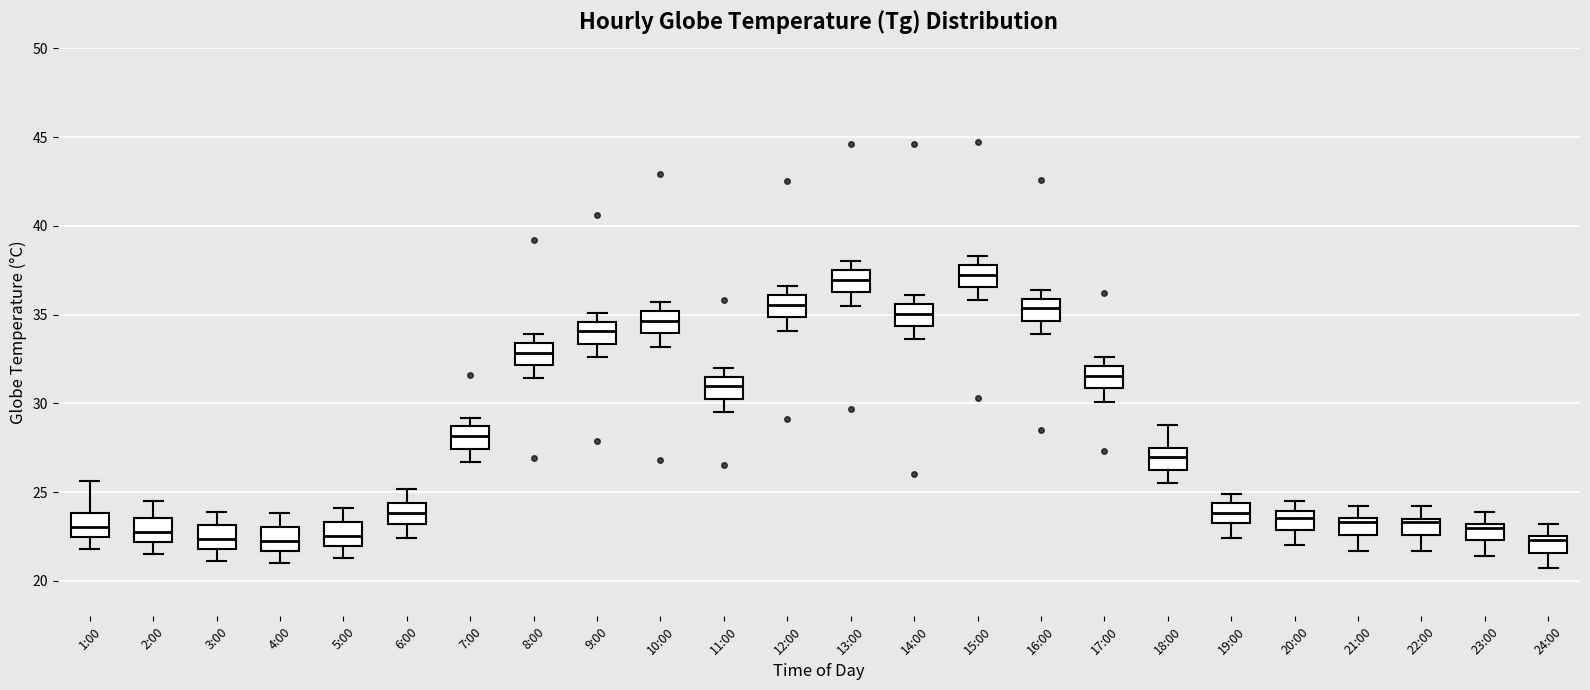

Reading left to right, read every box against the y-axis: the position of its median line, the range the box covers, and the ends of its whiskers. The values are not printed on the chart, so give them approximately, as read against the axis.

1:00: median 23.0, box 22.5 to 24.0, whiskers 22.0 to 25.5
2:00: median 23.0, box 22.0 to 23.5, whiskers 21.5 to 24.5
3:00: median 22.5, box 22.0 to 23.0, whiskers 21.0 to 24.0
4:00: median 22.5, box 21.5 to 23.0, whiskers 21.0 to 24.0
5:00: median 22.5, box 22.0 to 23.5, whiskers 21.5 to 24.0
6:00: median 24.0, box 23.0 to 24.5, whiskers 22.5 to 25.0
7:00: median 28.0, box 27.5 to 28.5, whiskers 26.5 to 29.0
8:00: median 33.0, box 32.0 to 33.5, whiskers 31.5 to 34.0
9:00: median 34.0, box 33.5 to 34.5, whiskers 32.5 to 35.0
10:00: median 34.5, box 34.0 to 35.0, whiskers 33.0 to 35.5
11:00: median 31.0, box 30.5 to 31.5, whiskers 29.5 to 32.0
12:00: median 35.5, box 35.0 to 36.0, whiskers 34.0 to 36.5
13:00: median 37.0, box 36.5 to 37.5, whiskers 35.5 to 38.0
14:00: median 35.0, box 34.5 to 35.5, whiskers 33.5 to 36.0
15:00: median 37.5, box 36.5 to 38.0, whiskers 36.0 to 38.5
16:00: median 35.5, box 34.5 to 36.0, whiskers 34.0 to 36.5
17:00: median 31.5, box 31.0 to 32.0, whiskers 30.0 to 32.5
18:00: median 27.0, box 26.5 to 27.5, whiskers 25.5 to 29.0
19:00: median 24.0, box 23.5 to 24.5, whiskers 22.5 to 25.0
20:00: median 23.5, box 23.0 to 24.0, whiskers 22.0 to 24.5
21:00: median 23.5 (just below the box's upper edge), box 22.5 to 23.5, whiskers 21.5 to 24.0
22:00: median 23.5 (just below the box's upper edge), box 22.5 to 23.5, whiskers 21.5 to 24.0
23:00: median 23.0 (just below the box's upper edge), box 22.5 to 23.0, whiskers 21.5 to 24.0
24:00: median 22.5 (just below the box's upper edge), box 21.5 to 22.5, whiskers 20.5 to 23.0